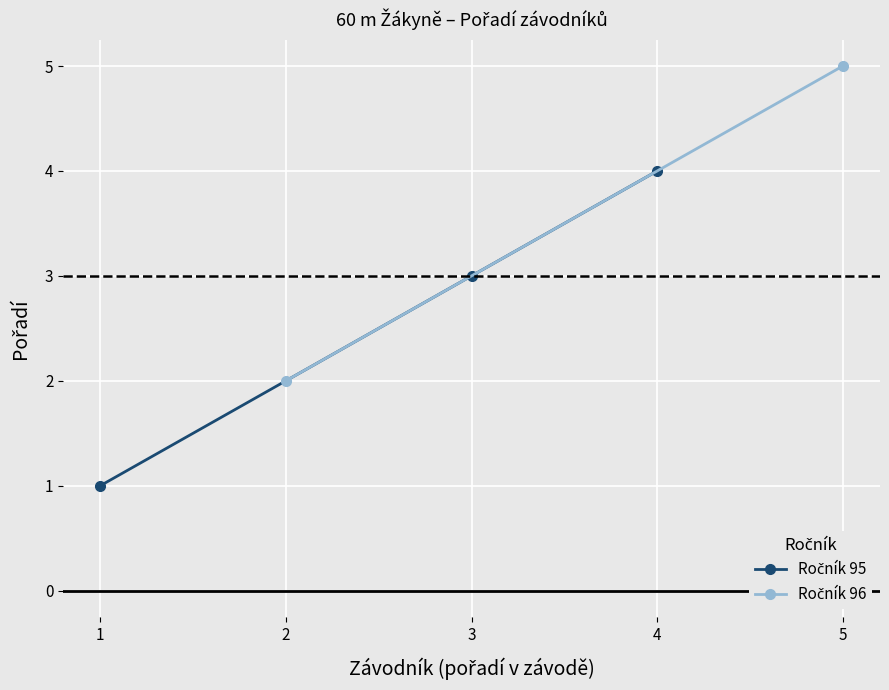

Where is the data nearest to the value 2?

1